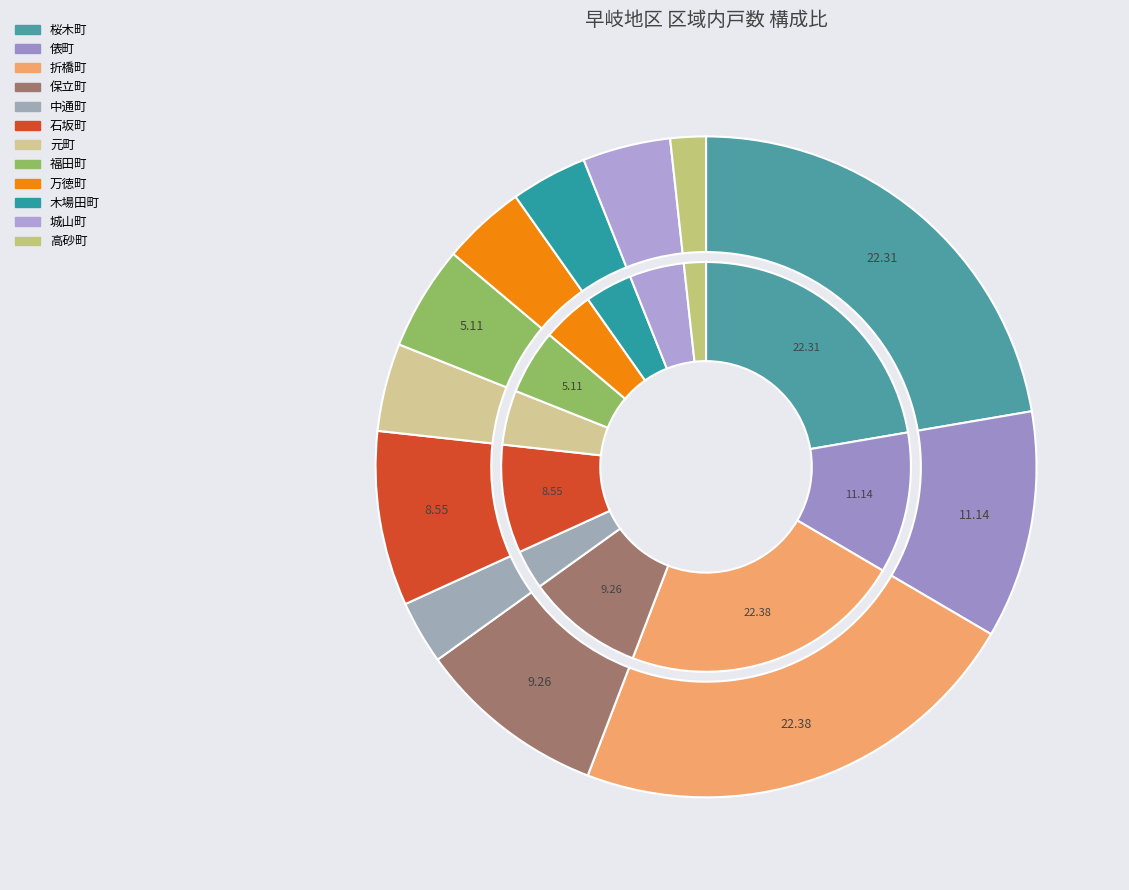

Which has a higher value, 福田町 or 城山町?

福田町